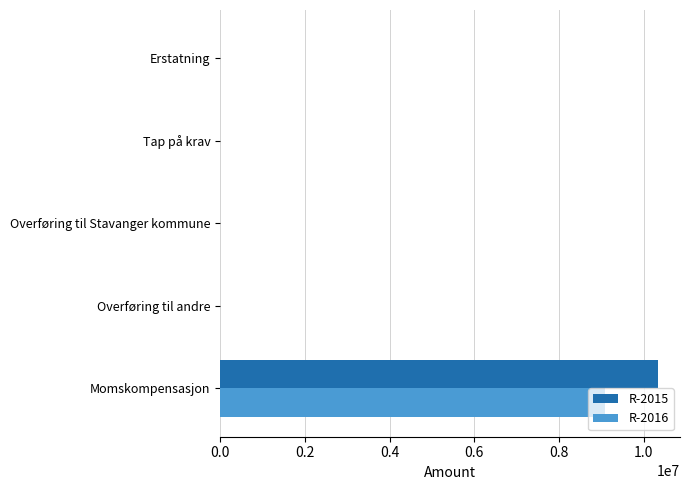

Between Momskompensasjon and Overføring til Stavanger kommune, which series saw the biggest shift?

R-2015